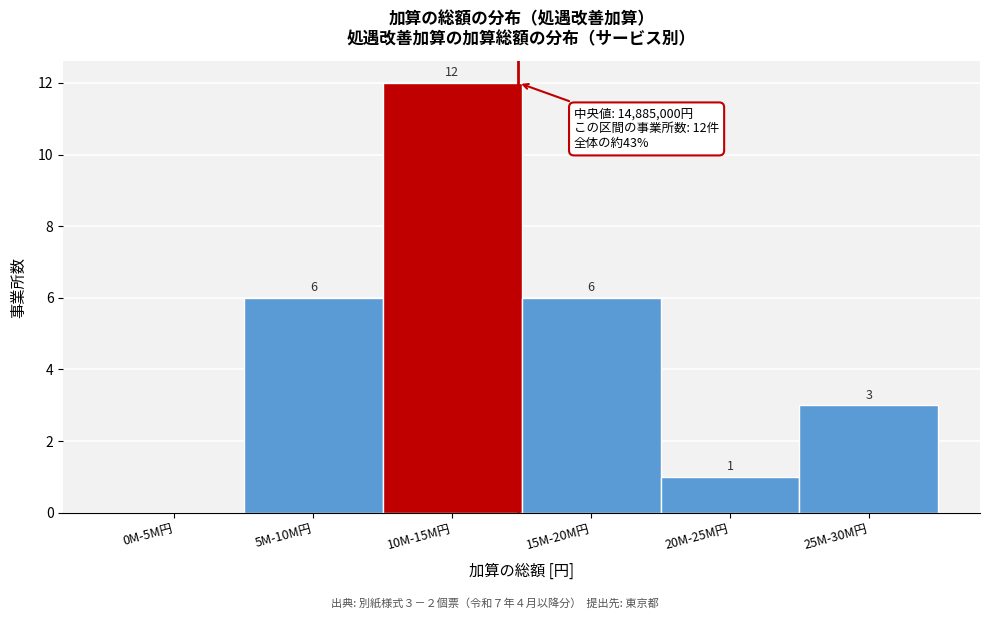

Reading left to right, list all the values displayed in this chart.

0M-5M円=0	5M-10M円=6	10M-15M円=12	15M-20M円=6	20M-25M円=1	25M-30M円=3